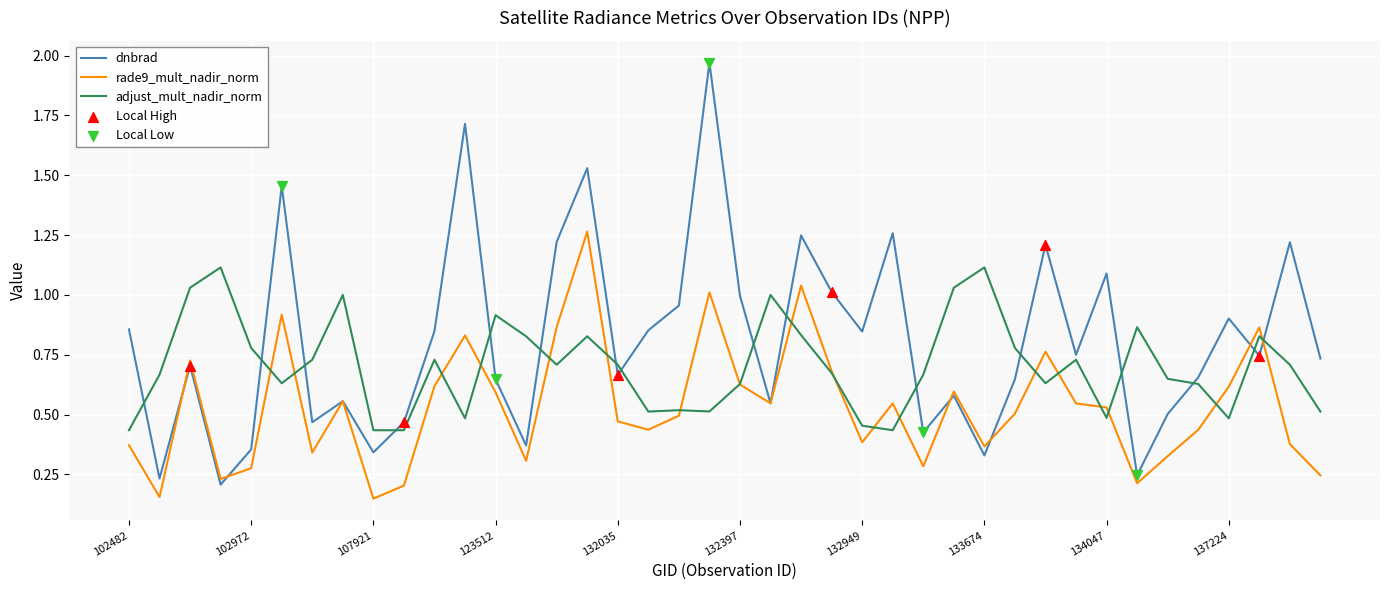

Which series has the widest spread of values?

dnbrad